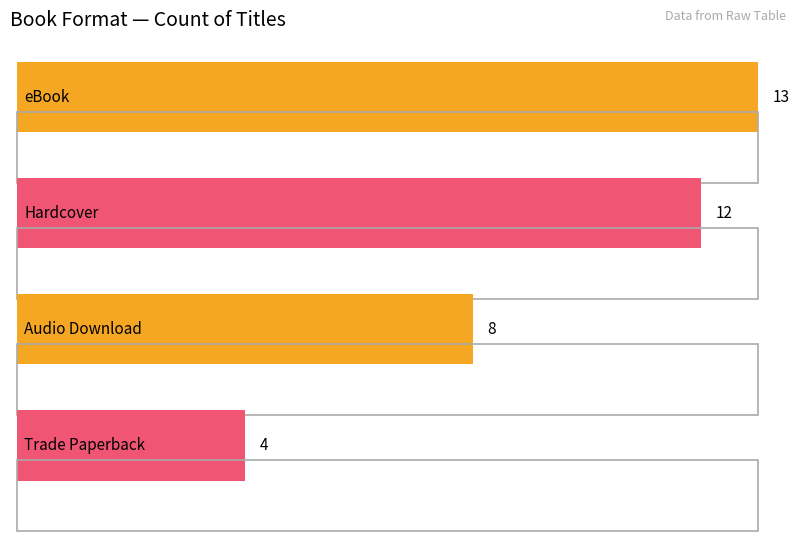

What is the difference between the second highest and minimum values?

8